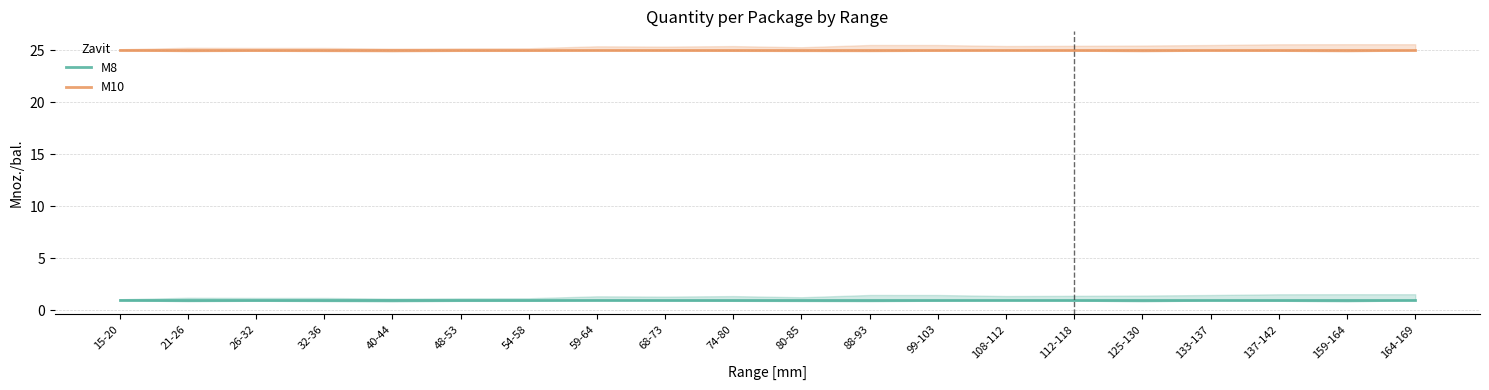

What position from the right is 54-58?

14